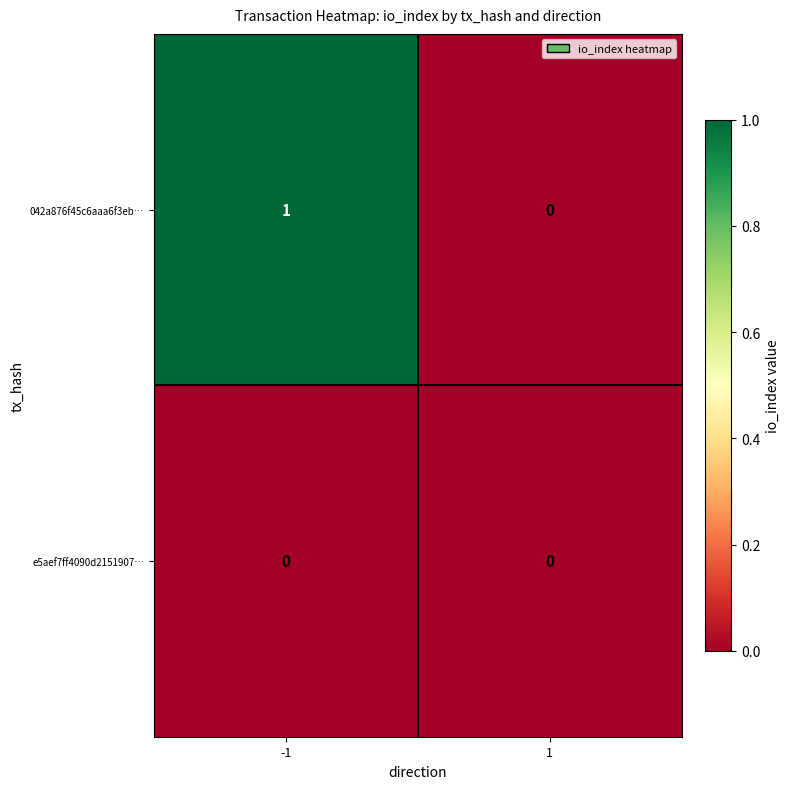

How many data points does each series have?

2